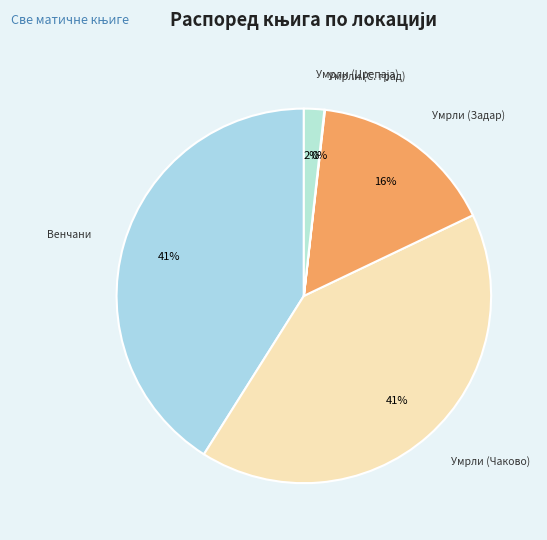

To the nearest percent, what is the difference between the largest and smallest slice percentages?

41%